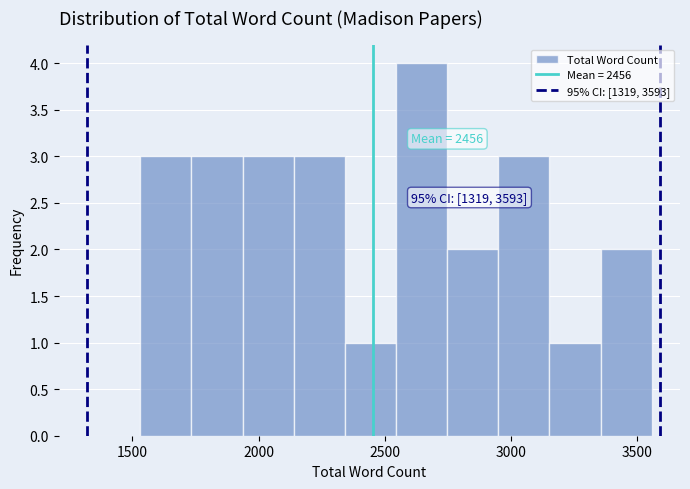

Which range on the x-axis has the tallest bar?

2550 to 2750